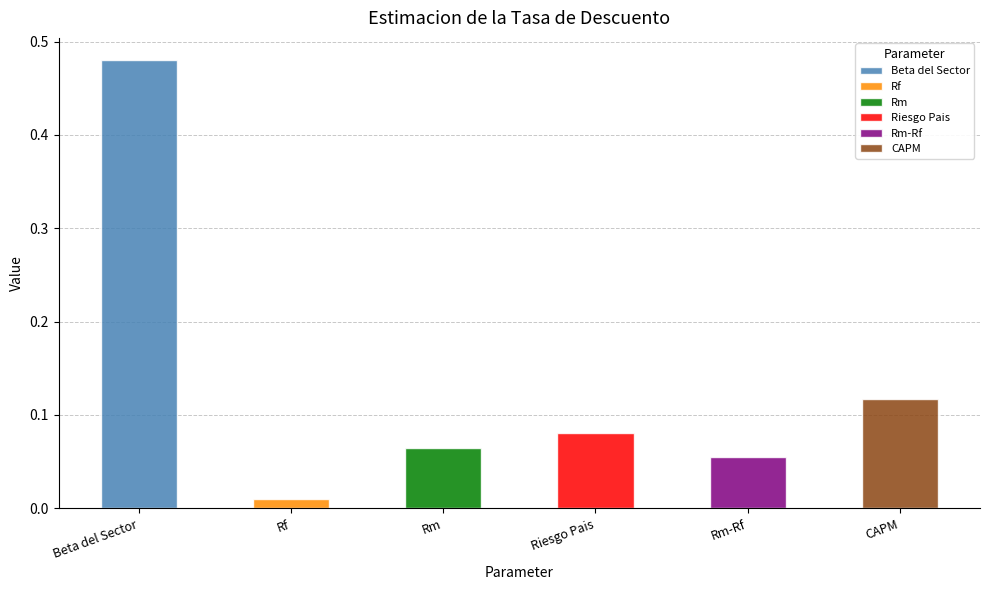

True or false: the data shows 0.3 at Beta del Sector.

False